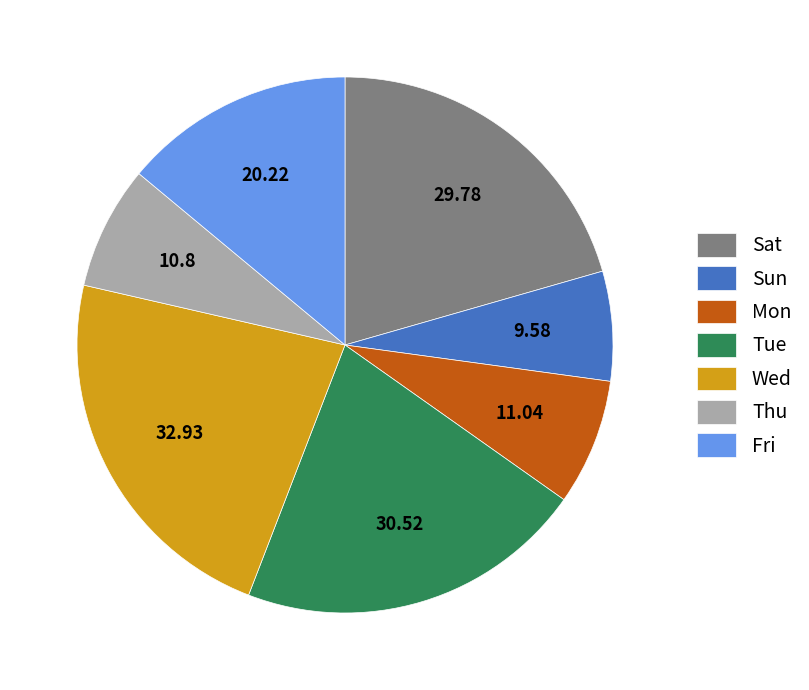

Does any single category account for the majority?

No